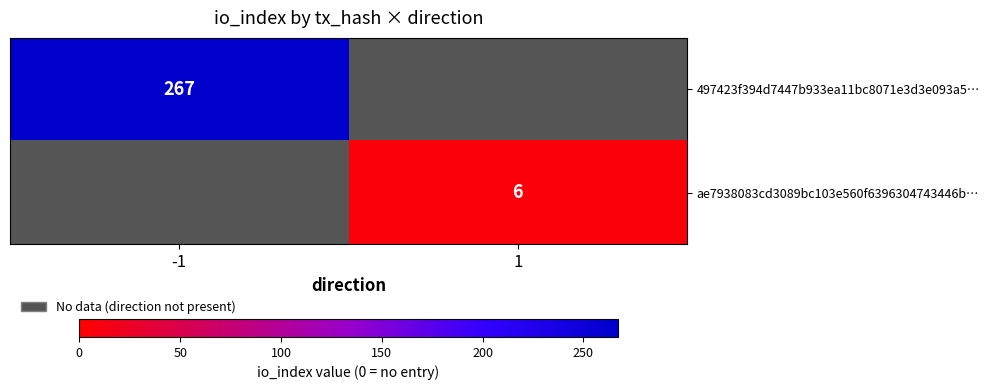

Is it true that 497423f394d7447b933ea11bc8071e3d3e093a5… equals 186.0 at -1?

False